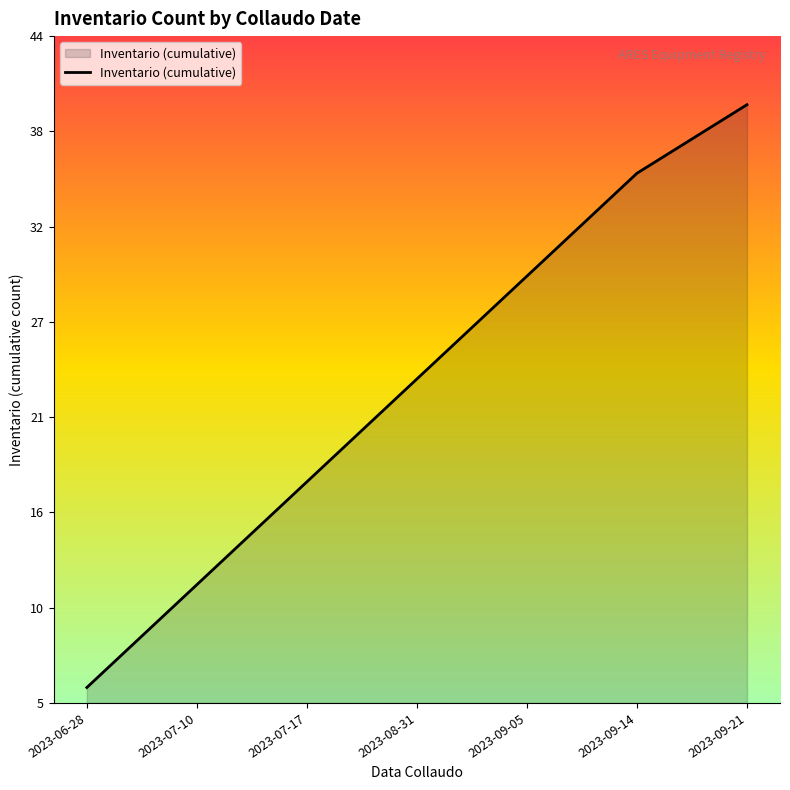

True or false: the data has more than 2 interior local peaks.

False